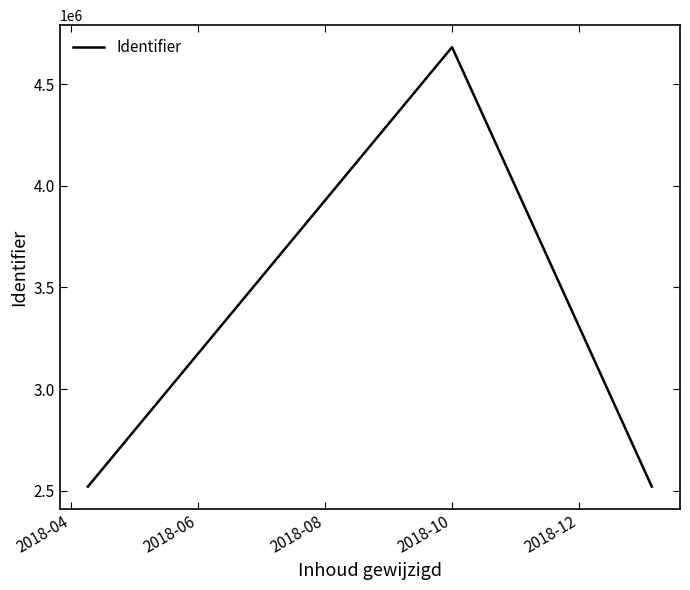

What is the sum of all values?

9723067